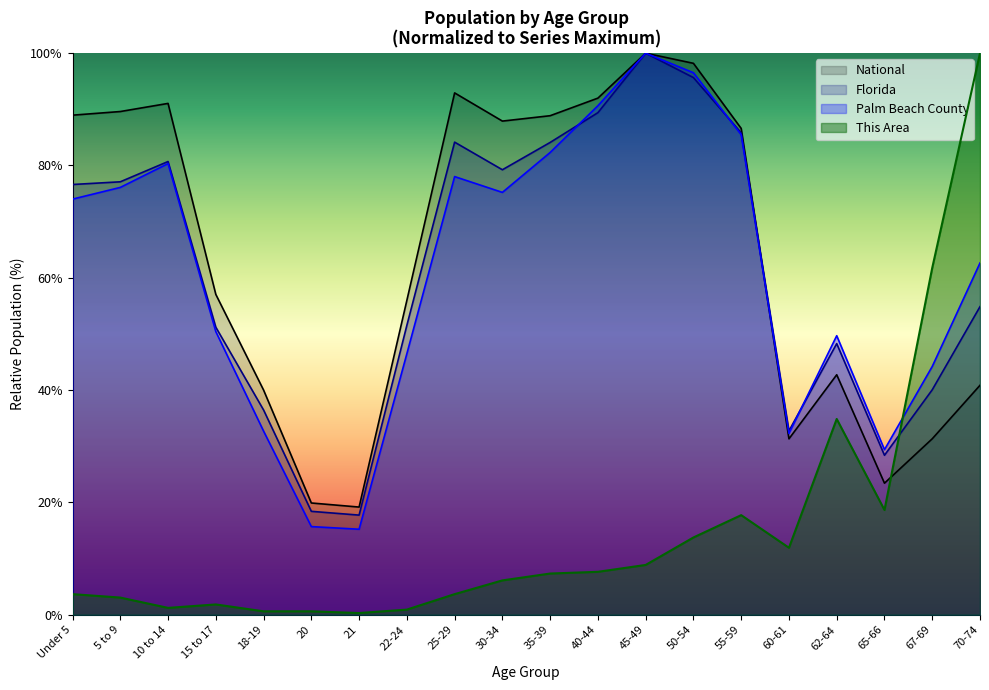

What is the spread (max minus min) of values at 50-54?

84.4